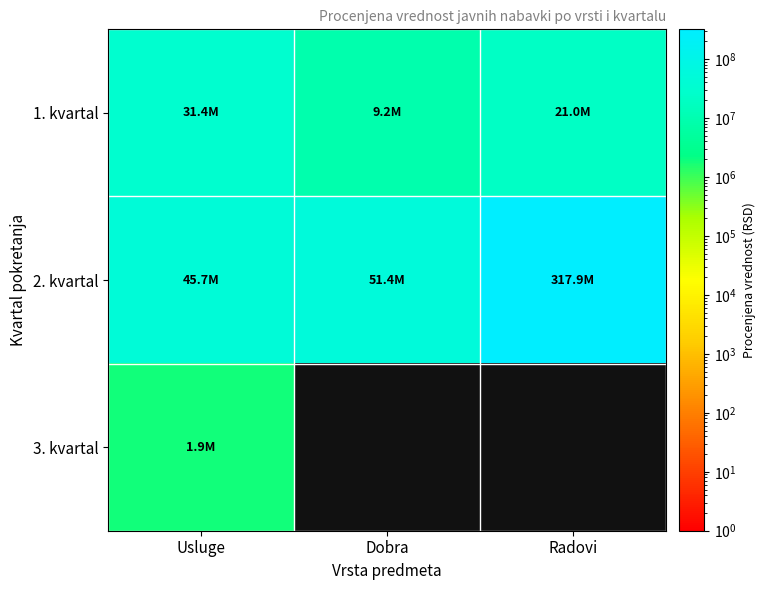

Reading left to right, what are all the values shown in this chart?

1. kvartal: Usluge=31377000	Dobra=9250000	Radovi=20991000
2. kvartal: Usluge=45705300	Dobra=51400000	Radovi=317907053
3. kvartal: Usluge=1877000	Dobra=0	Radovi=0